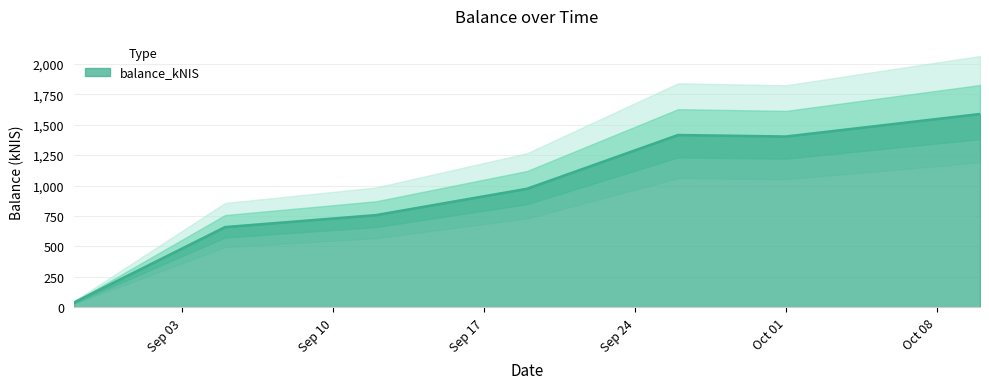

Which has a higher value, 2024-09-12 or 2024-09-19?

2024-09-19